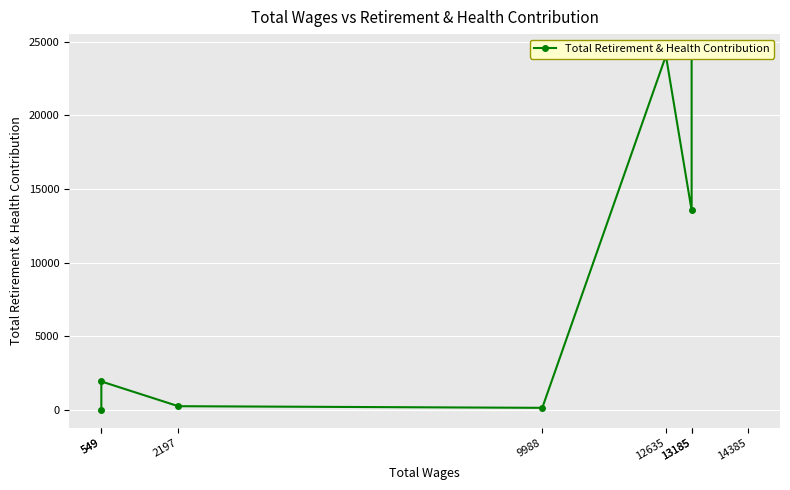

What is the difference between the maximum and minimum values?

24284